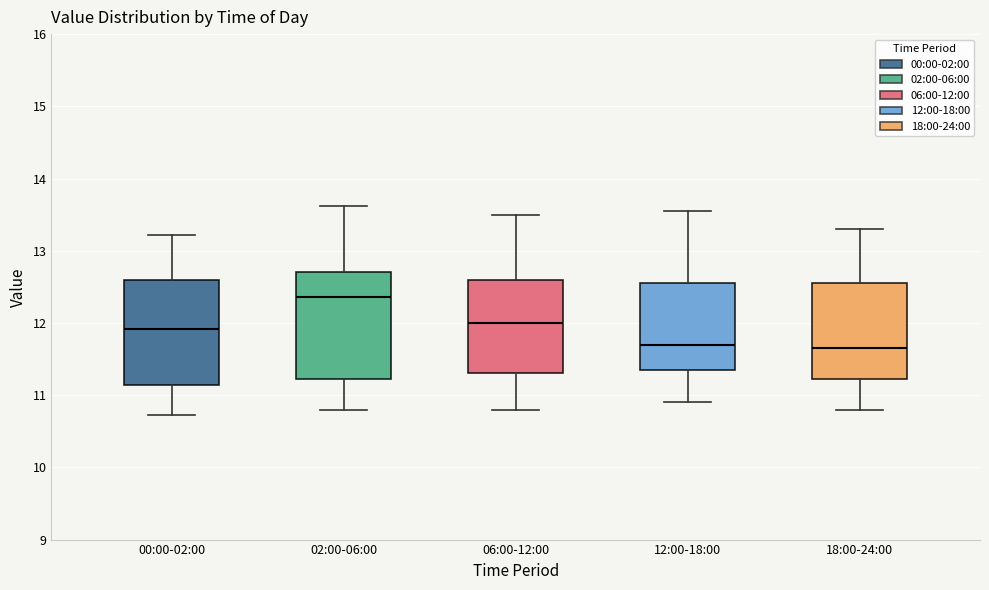

Where is the upper edge of the box for 02:00-06:00 on the y-axis? The values are not printed on the chart, so give them approximately, as read against the axis.

12.7